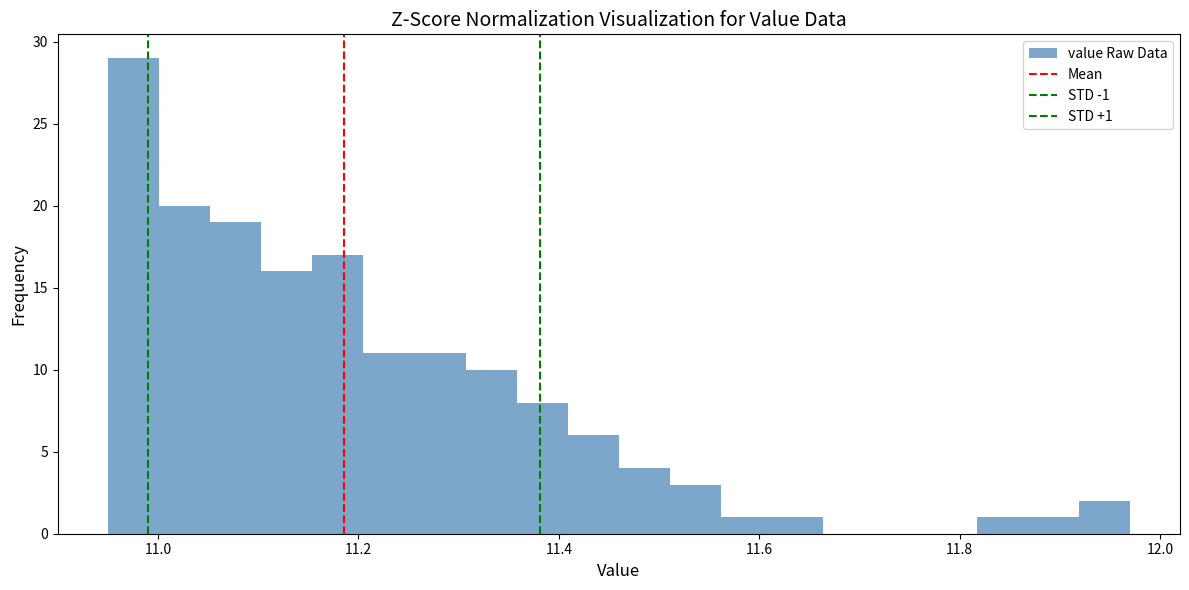

Read against the x-axis, roughly where is the centre of the tallest bar?

10.98